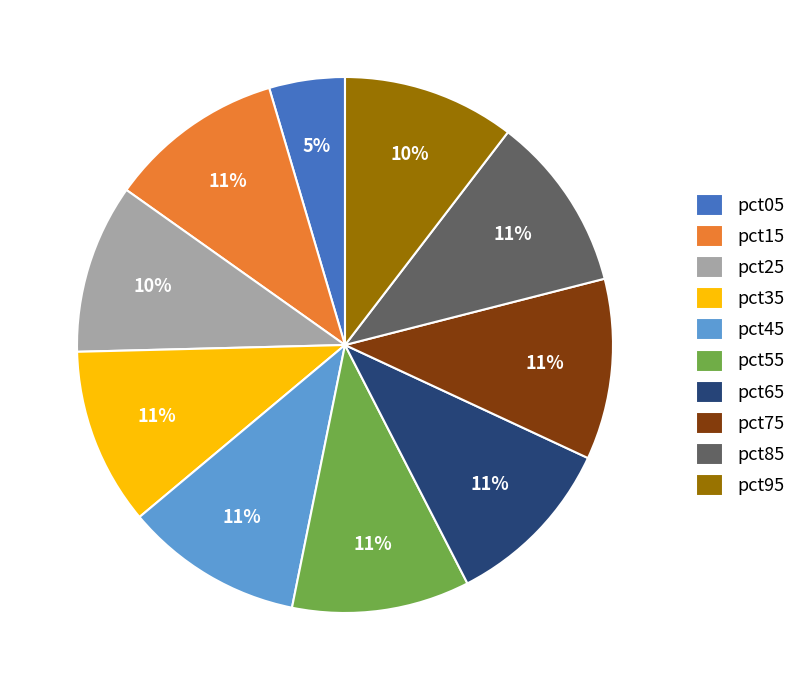

Count the number of slices in the pie.

10